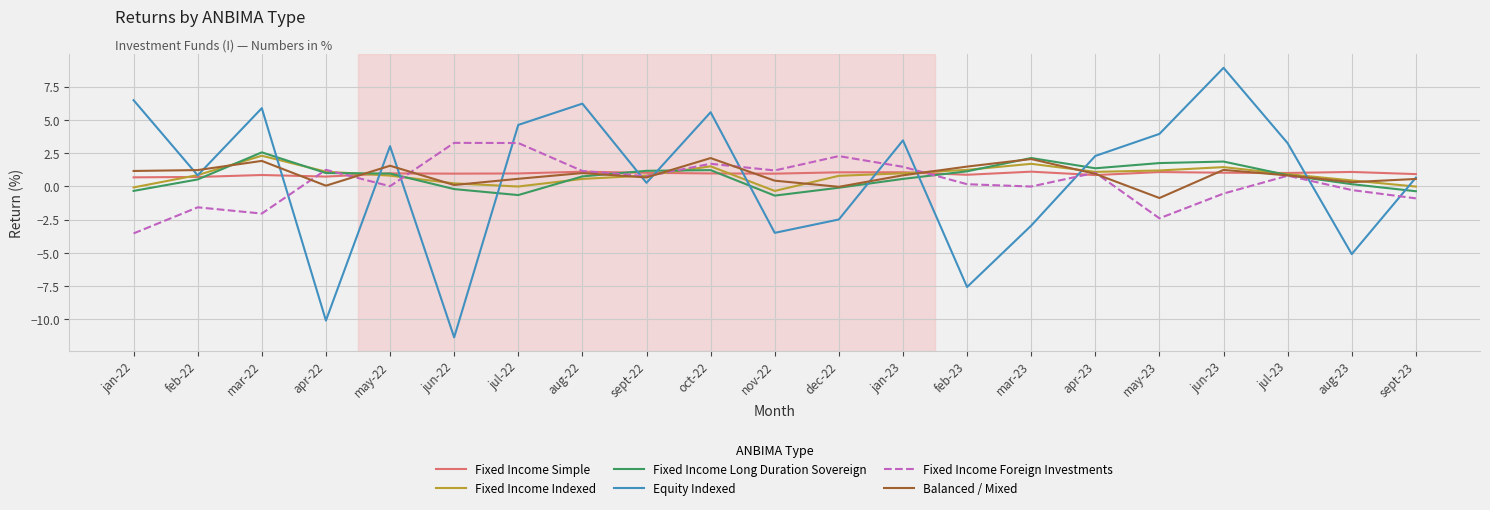

Is the value of Fixed Income Simple at nov-22 greater than the value of Equity Indexed at sept-22?

Yes